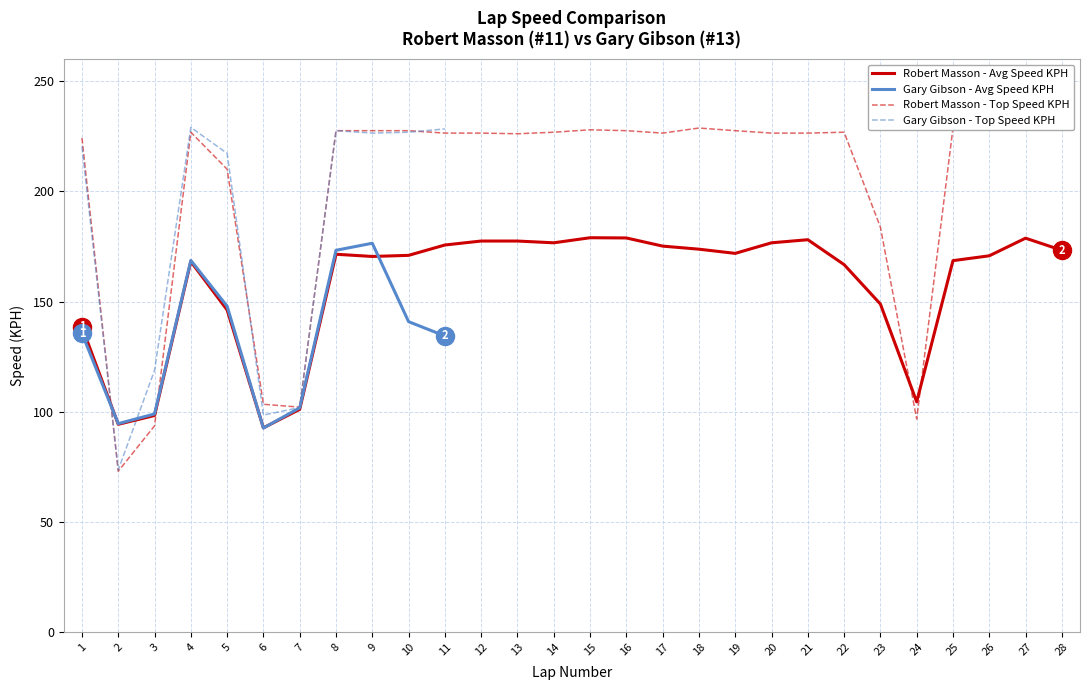

The value of Robert Masson - Avg Speed KPH at 13 is 286.3. True or false?

False